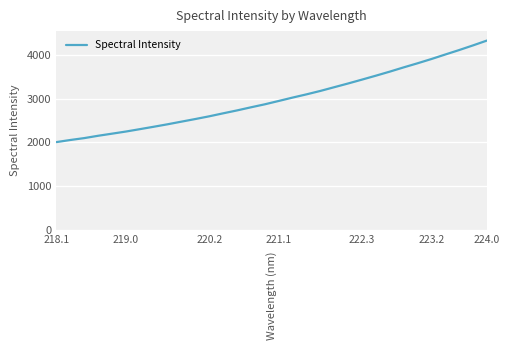

What is the maximum value shown in the chart?

4337.9